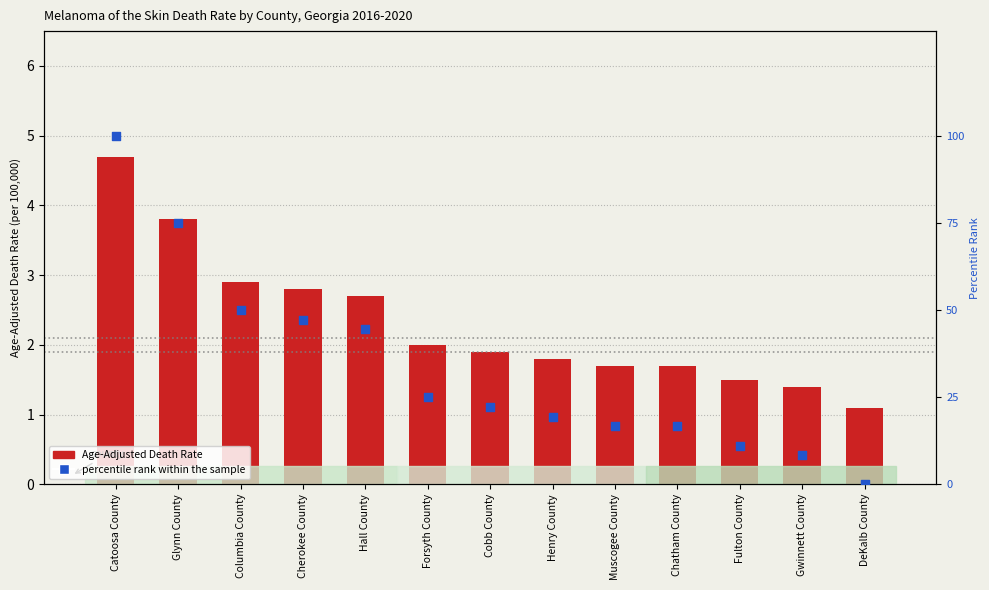

Which series has the widest spread of Y values?

percentile rank within the sample